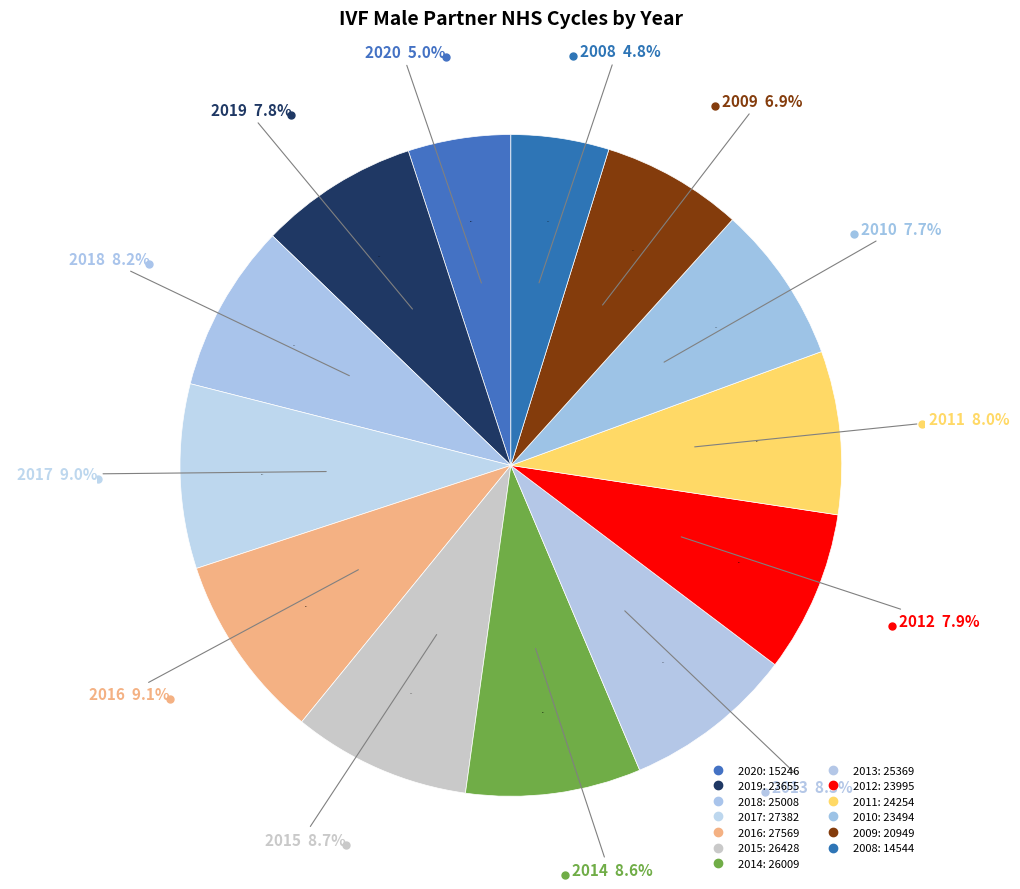

To the nearest percent, what is the average slice percentage?

8%